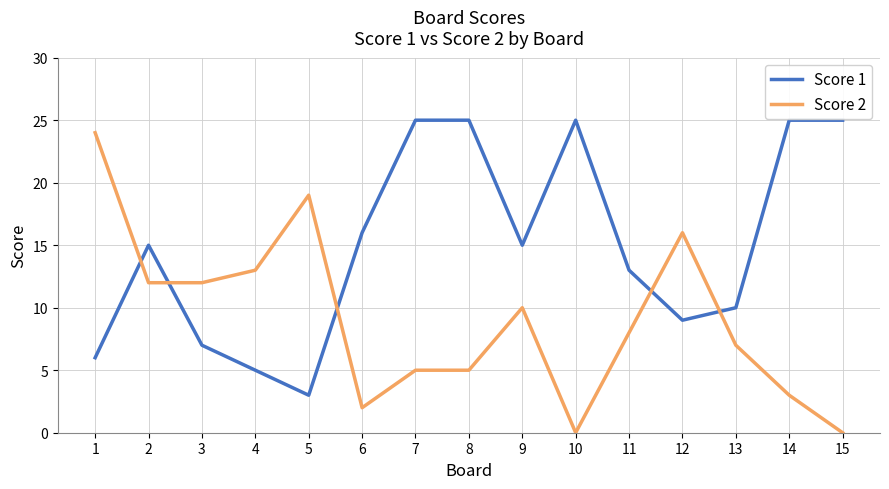

What is the average value of the Score 1 series?

15